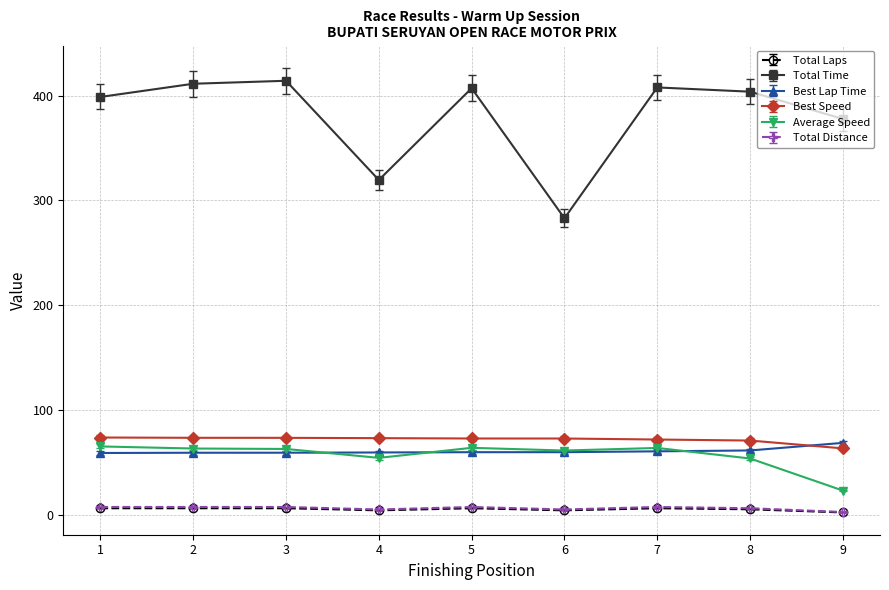

How many categories are shown in the chart?

9